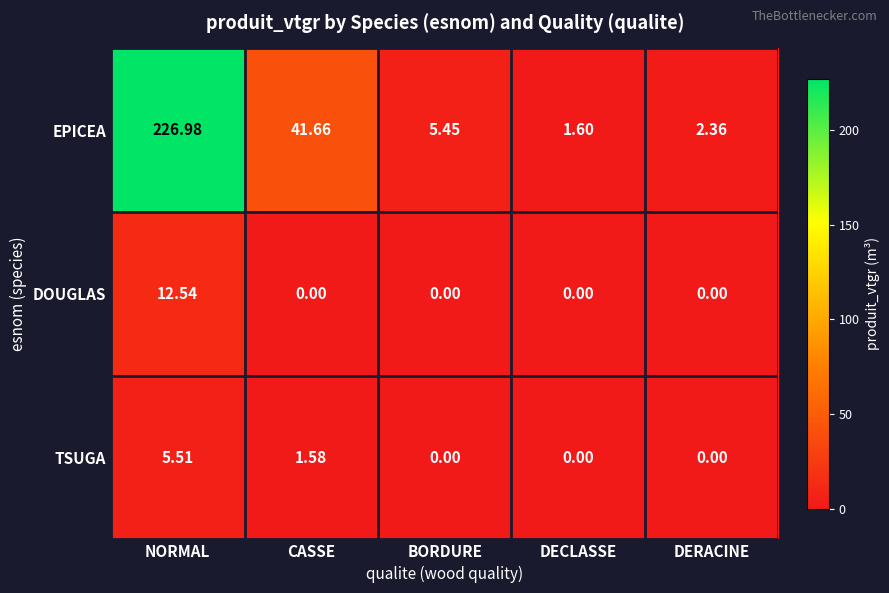

How many data points in DOUGLAS are above 0?

1